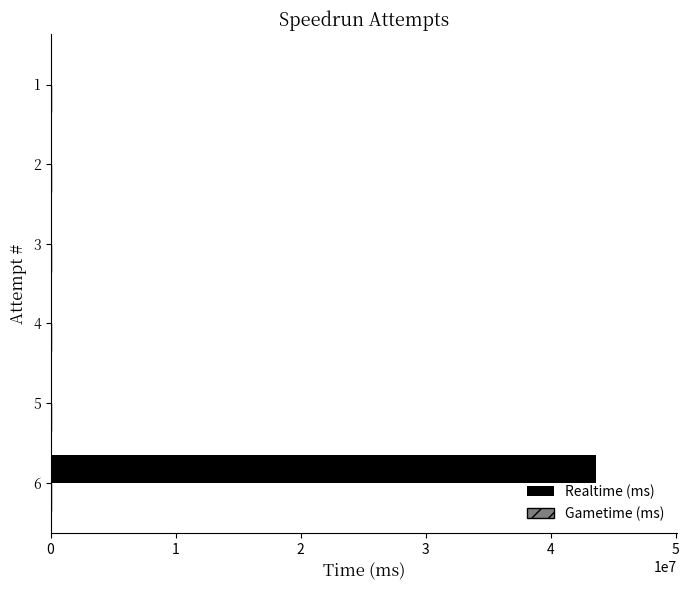

The value at 2 is 0. True or false?

True